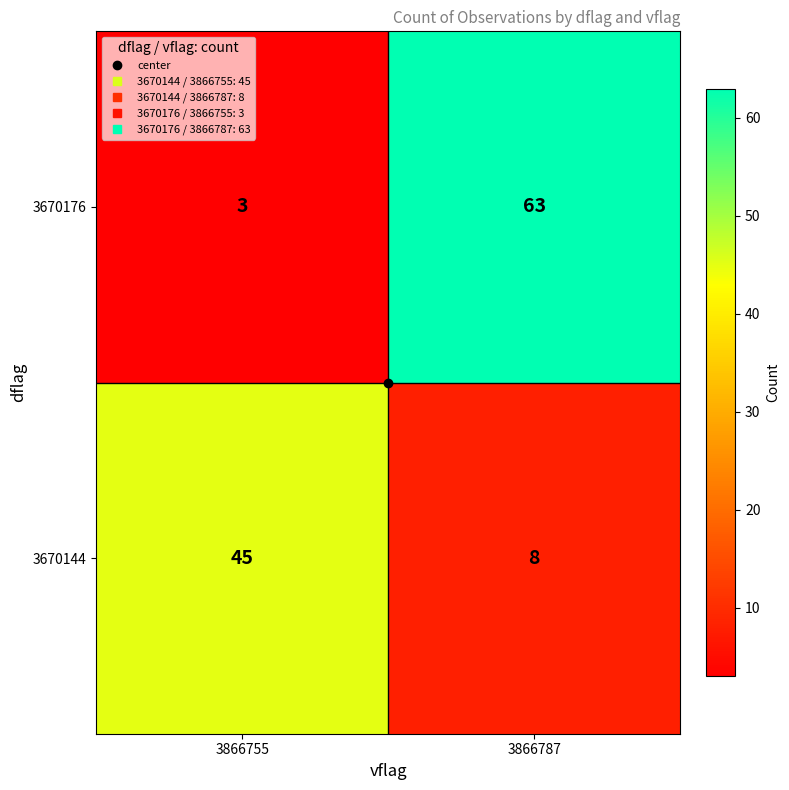

The value of 3670176 at 3866787 is 37. True or false?

False